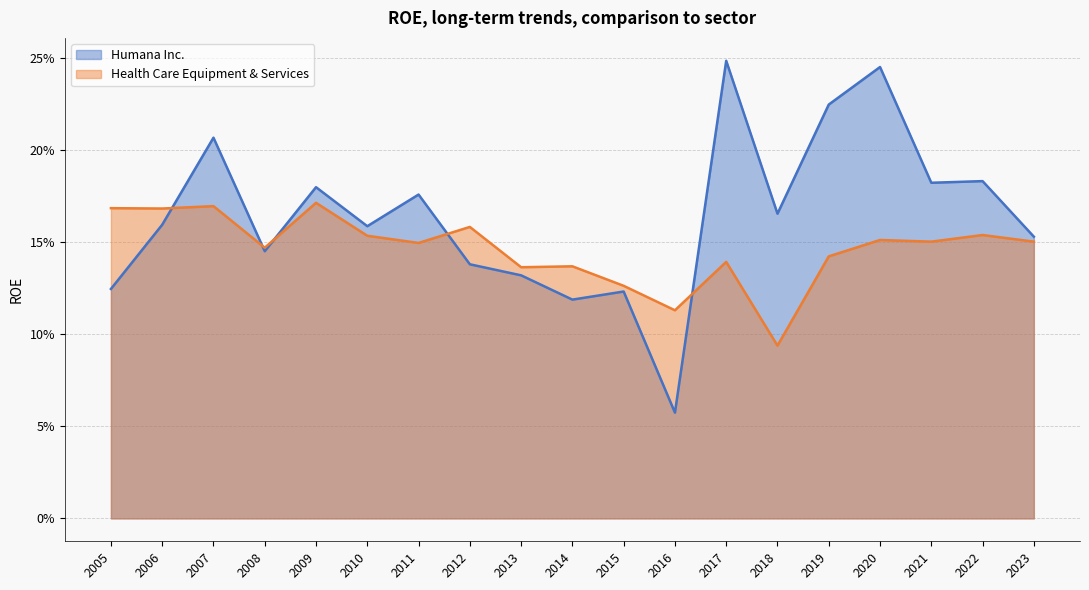

What is the difference between the Health Care Equipment & Services values at 2009 and 2016?

0.1